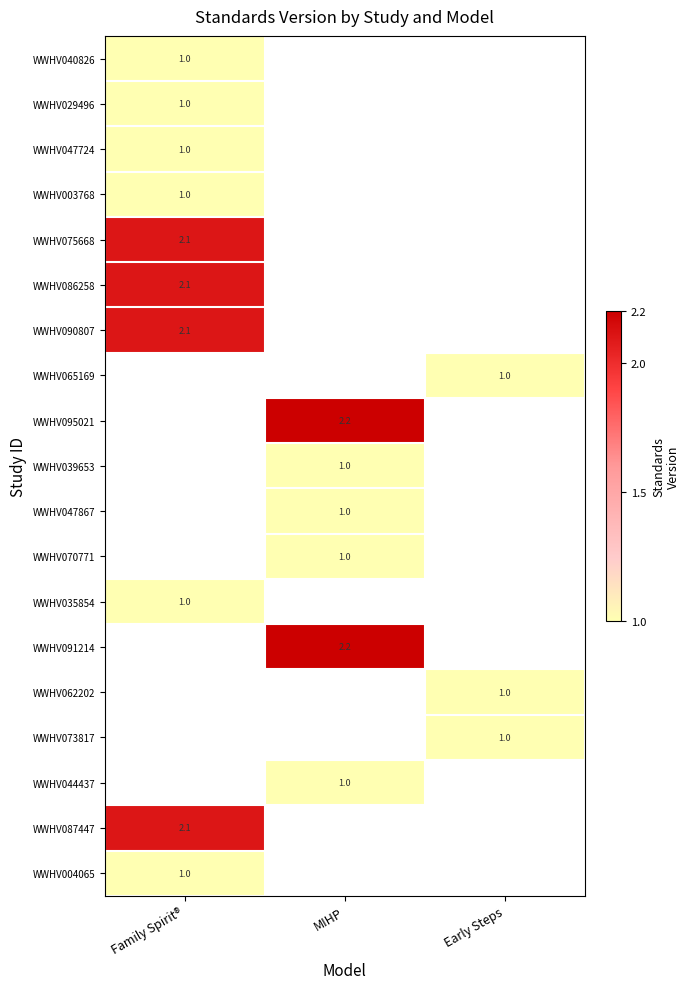

Which category has the lowest value across all series?

Family Spirit®